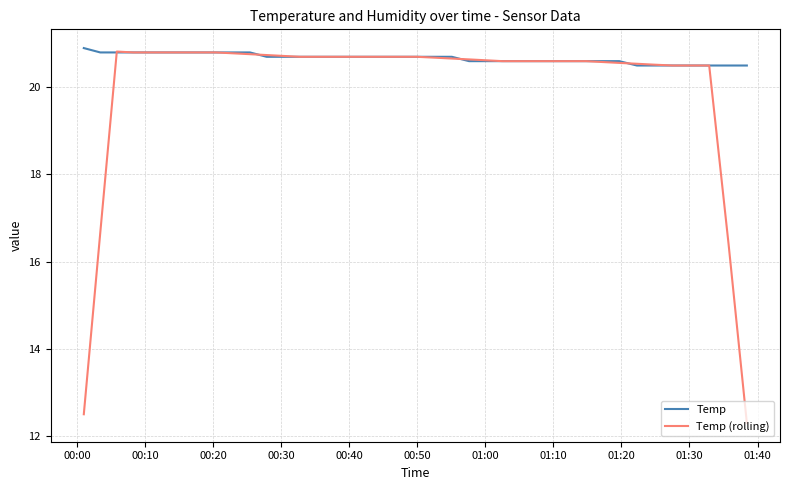

What is the minimum value shown in the chart?

12.3